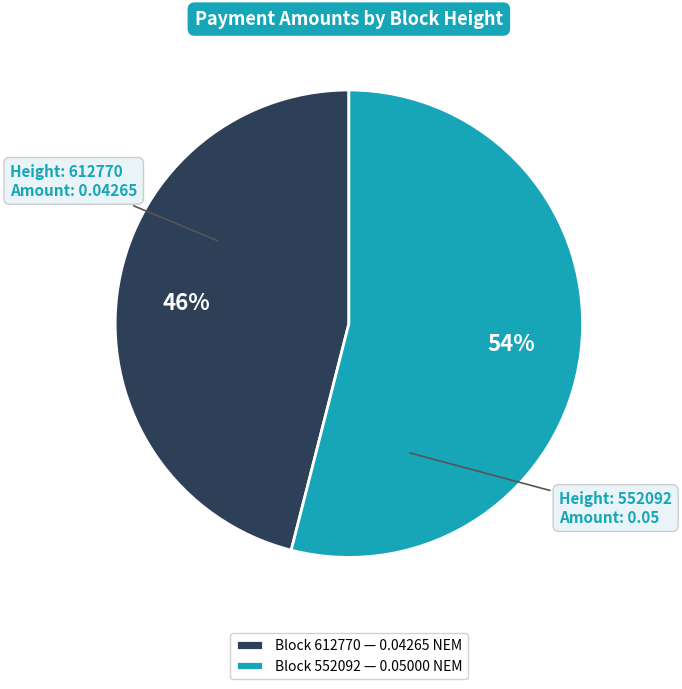

To the nearest percent, what percentage of the pie is Block 612770 — 0.04265 NEM?

46%